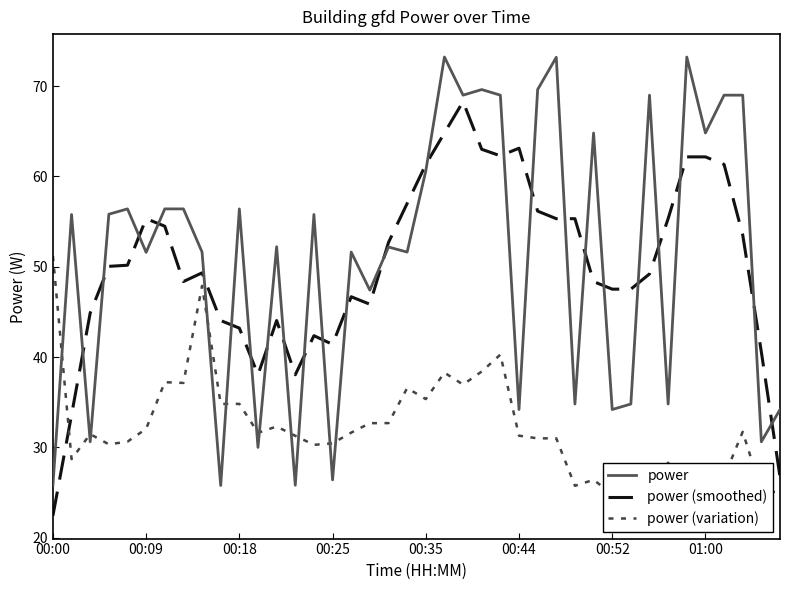

What is the average value of the power series?

51.2